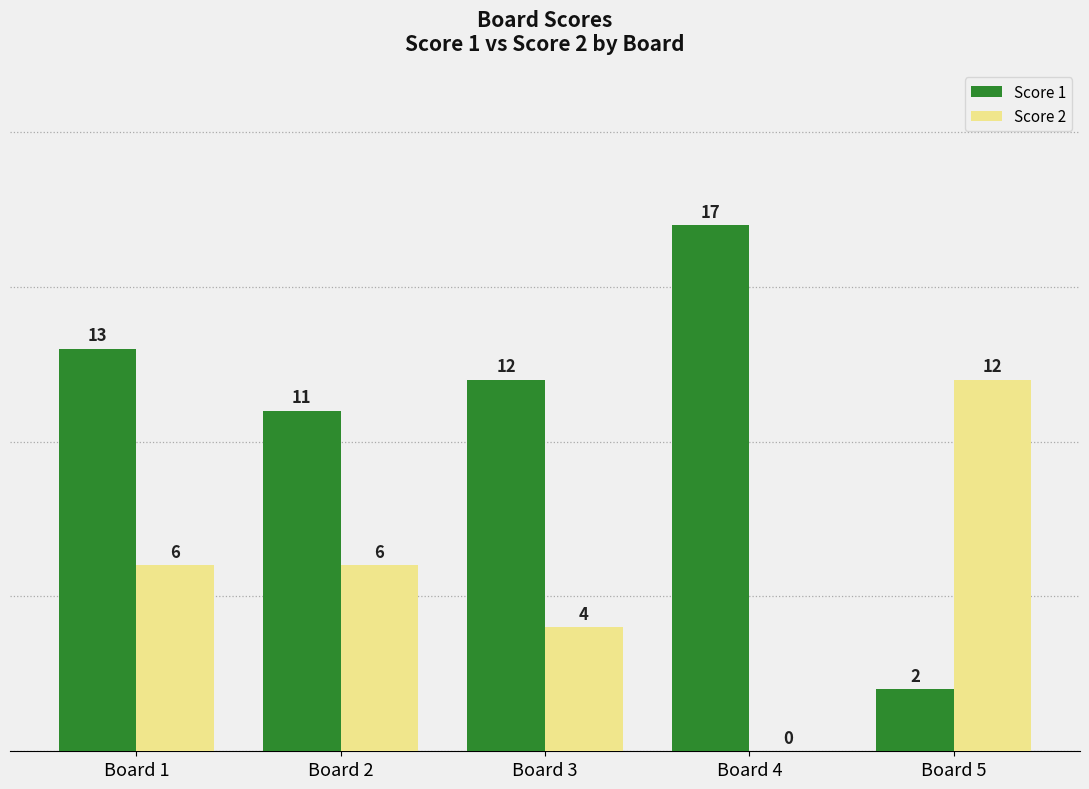

Which category has the highest value in the Score 1 series?

Board 4